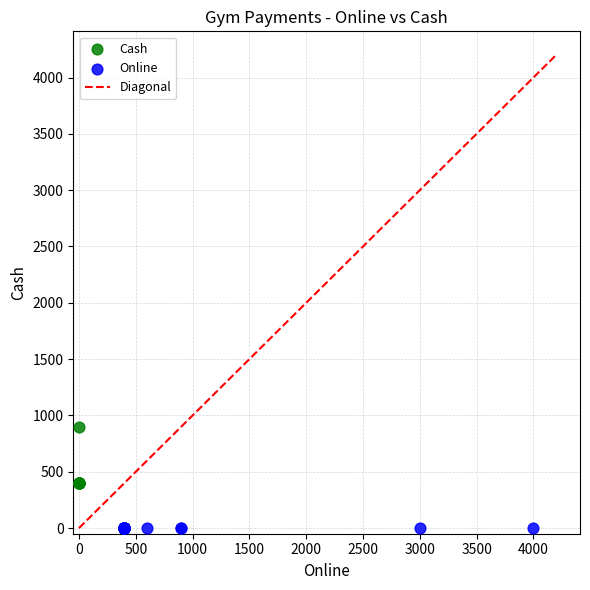

Which series contains the lowest Y value?

Online